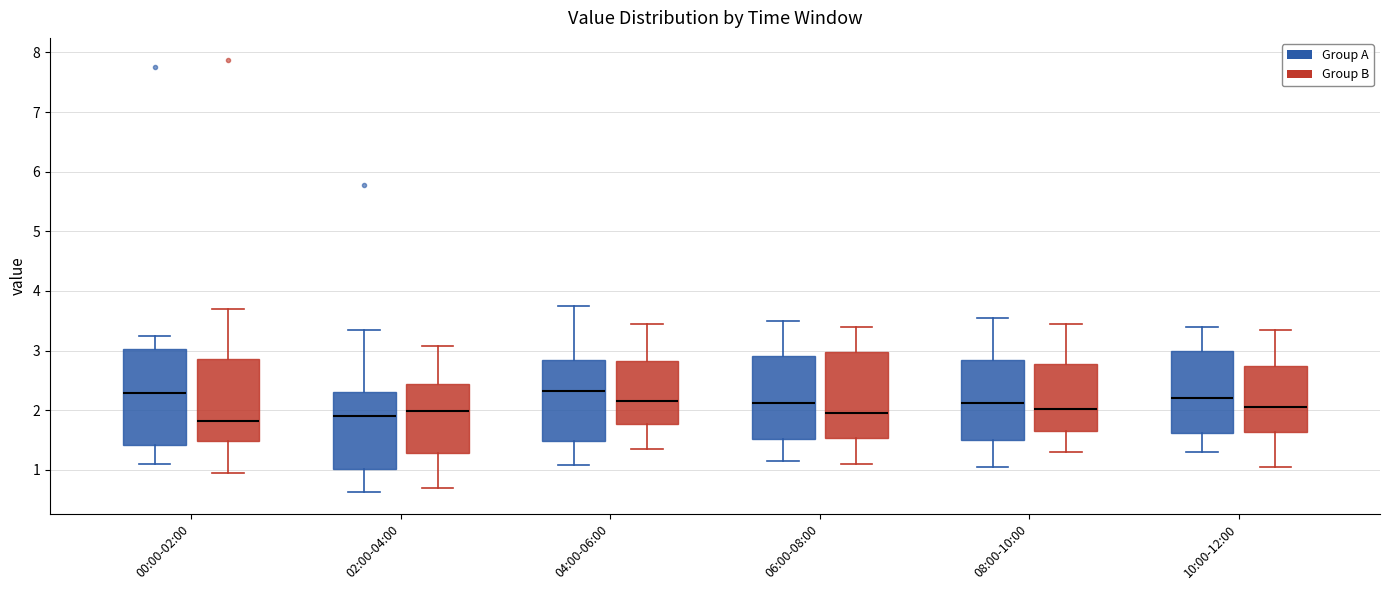

Where does the lower whisker of the box for 08:00-10:00 (Group B) end on the y-axis? The values are not printed on the chart, so give them approximately, as read against the axis.

1.3